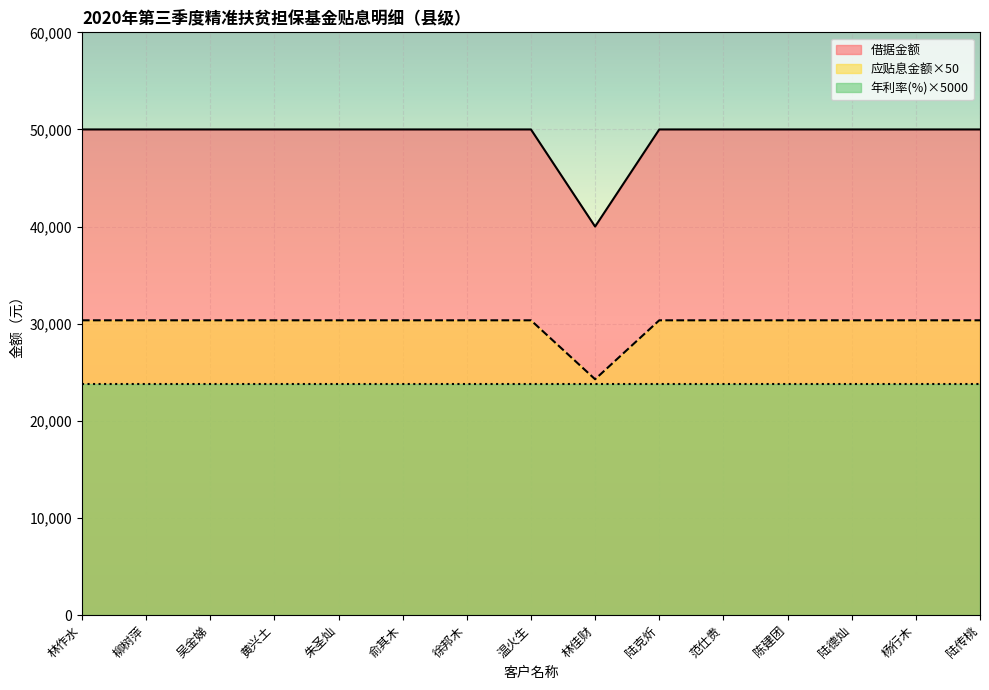

Which label corresponds to the smallest value in the chart?

林佳财